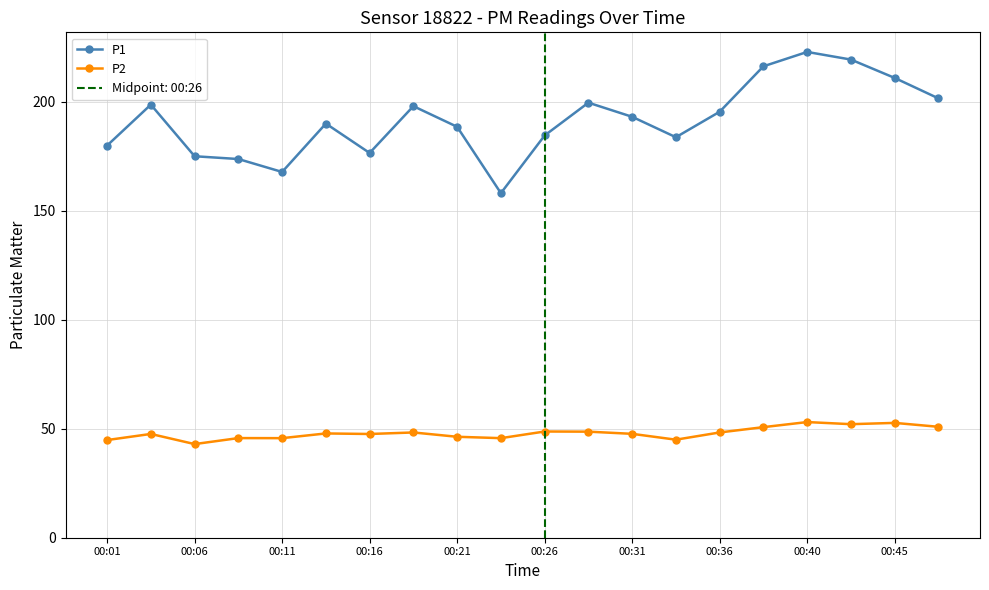

What is the average value of the P1 series?

191.6